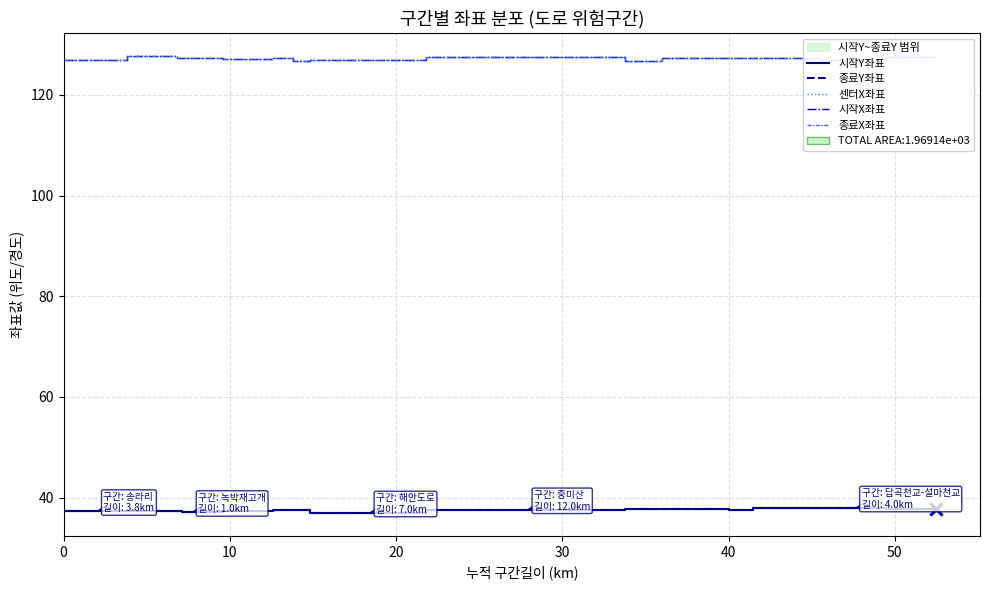

Reading right to left, transcribe all the data shown in this chart.

시작Y좌표: 37.7	37.7	37.9	37.9	37.9	37.9	37.5	37.5	37.8	37.8	37.8	37.8	37.6	37.6	37.0	37.0	37.6	37.6	37.5	37.5	37.3	37.3	37.2	37.2	37.1	37.1	37.2	37.2	37.3	37.3	37.3	37.3
종료Y좌표: 37.7	37.7	38.0	38.0	38.0	38.0	37.5	37.5	37.8	37.8	37.7	37.7	37.5	37.5	36.9	36.9	37.6	37.6	37.5	37.5	37.3	37.3	37.2	37.2	37.1	37.1	37.2	37.2	37.3	37.3	37.3	37.3
센터X좌표: 127.5	127.5	126.9	126.9	127.3	127.3	127.4	127.4	127.4	127.4	126.7	126.7	127.5	127.5	126.9	126.9	126.8	126.8	127.2	127.2	127.2	127.2	127.3	127.3	127.4	127.4	127.3	127.3	127.7	127.7	126.9	126.9
시작X좌표: 127.5	127.5	126.8	126.8	127.3	127.3	127.4	127.4	127.4	127.4	126.7	126.7	127.5	127.5	126.9	126.9	126.8	126.8	127.2	127.2	127.1	127.1	127.3	127.3	127.4	127.4	127.3	127.3	127.7	127.7	126.9	126.9
종료X좌표: 127.5	127.5	126.9	126.9	127.3	127.3	127.4	127.4	127.4	127.4	126.7	126.7	127.5	127.5	126.9	126.9	126.8	126.8	127.2	127.2	127.2	127.2	127.3	127.3	127.4	127.4	127.3	127.3	127.7	127.7	126.9	126.9